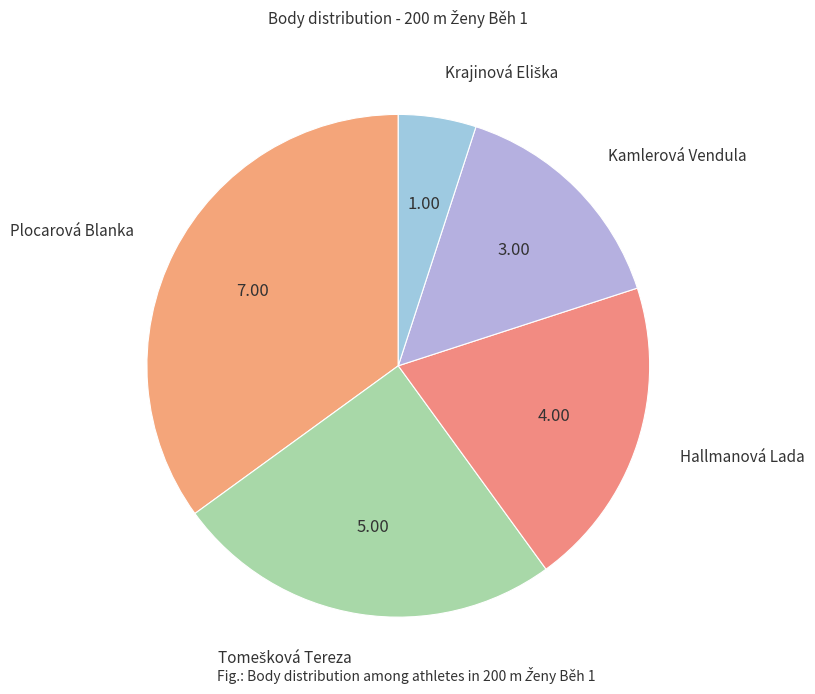

Which category has the biggest portion of the pie?

Plocarová Blanka